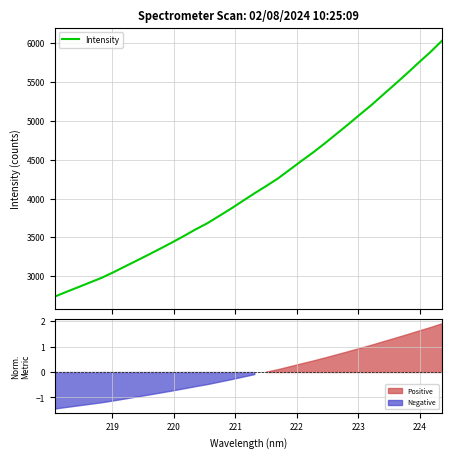

How many distinct data groups are displayed?

1